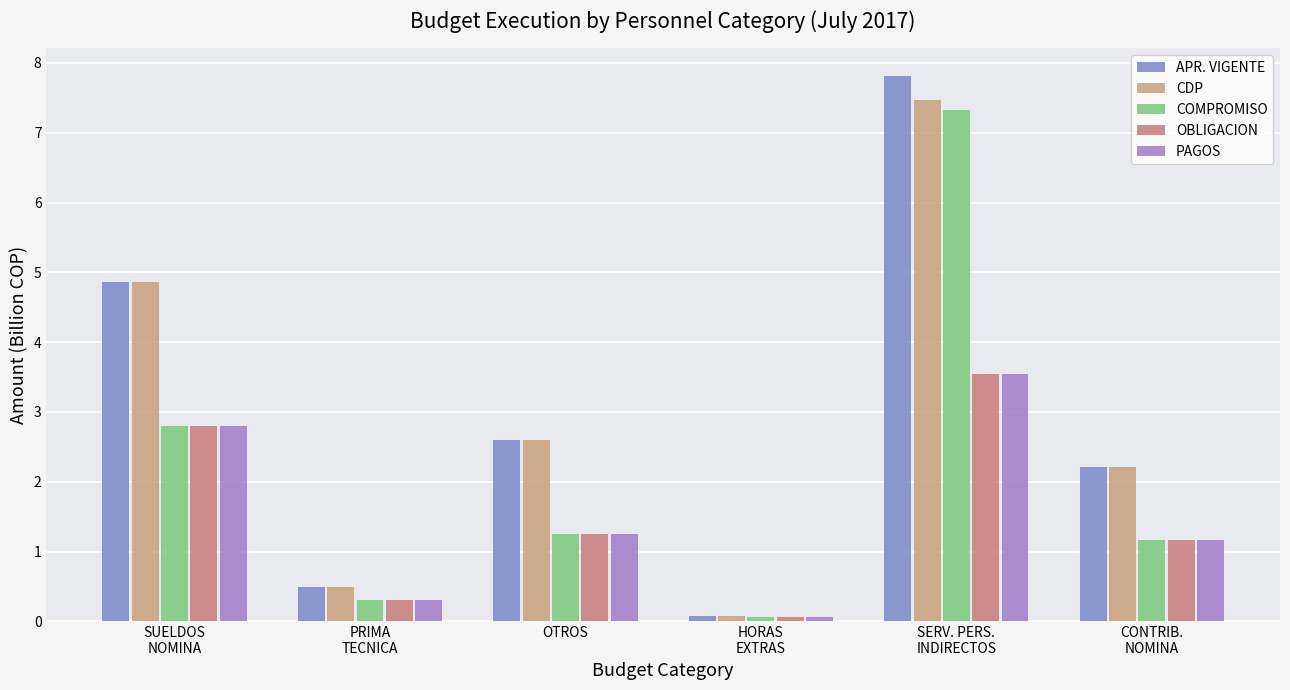

Reading left to right, extract all data points from this chart.

APR. VIGENTE: SUELDOS
NOMINA=4.9	PRIMA
TECNICA=0.5	OTROS=2.6	HORAS
EXTRAS=0.1	SERV. PERS.
INDIRECTOS=7.8	CONTRIB.
NOMINA=2.2
CDP: SUELDOS
NOMINA=4.9	PRIMA
TECNICA=0.5	OTROS=2.6	HORAS
EXTRAS=0.1	SERV. PERS.
INDIRECTOS=7.5	CONTRIB.
NOMINA=2.2
COMPROMISO: SUELDOS
NOMINA=2.8	PRIMA
TECNICA=0.3	OTROS=1.3	HORAS
EXTRAS=0.1	SERV. PERS.
INDIRECTOS=7.3	CONTRIB.
NOMINA=1.2
OBLIGACION: SUELDOS
NOMINA=2.8	PRIMA
TECNICA=0.3	OTROS=1.3	HORAS
EXTRAS=0.1	SERV. PERS.
INDIRECTOS=3.5	CONTRIB.
NOMINA=1.2
PAGOS: SUELDOS
NOMINA=2.8	PRIMA
TECNICA=0.3	OTROS=1.3	HORAS
EXTRAS=0.1	SERV. PERS.
INDIRECTOS=3.5	CONTRIB.
NOMINA=1.2